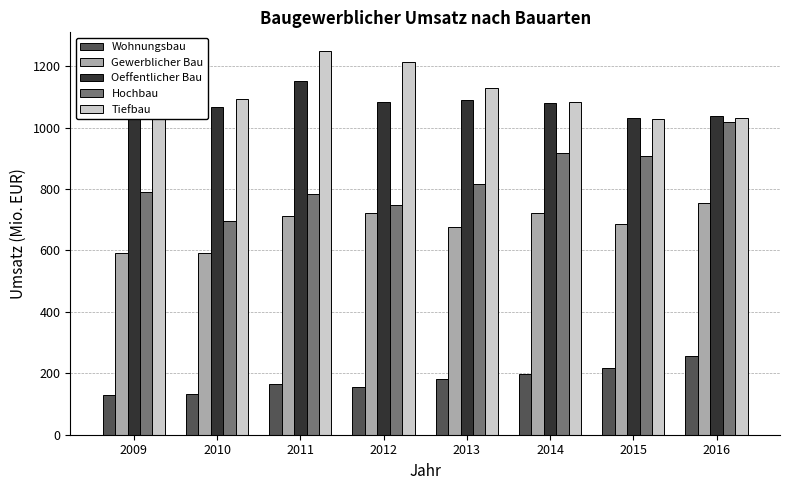

Reading right to left, transcribe all the data shown in this chart.

Wohnungsbau: 2016=255.7	2015=217.4	2014=199.3	2013=182.9	2012=155.7	2011=165.9	2010=131.0	2009=130.2
Gewerblicher Bau: 2016=754.2	2015=686.4	2014=720.9	2013=674.7	2012=721.2	2011=711.9	2010=590.5	2009=592.0
Oeffentlicher Bau: 2016=1039.0	2015=1031.3	2014=1081.2	2013=1088.5	2012=1084.8	2011=1153.0	2010=1068.5	2009=1206.0
Hochbau: 2016=1017.5	2015=907.7	2014=917.8	2013=817.0	2012=748.5	2011=783.1	2010=696.7	2009=788.9
Tiefbau: 2016=1031.4	2015=1027.3	2014=1083.6	2013=1129.1	2012=1213.2	2011=1247.6	2010=1093.3	2009=1139.2